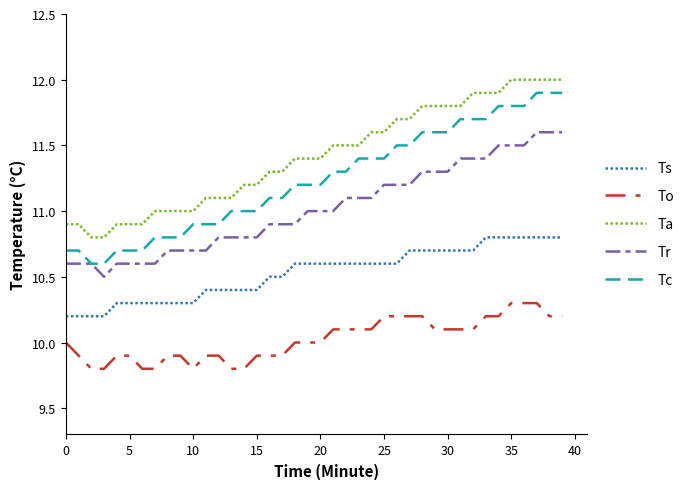

True or false: Ta and Ts cross at least once.

False